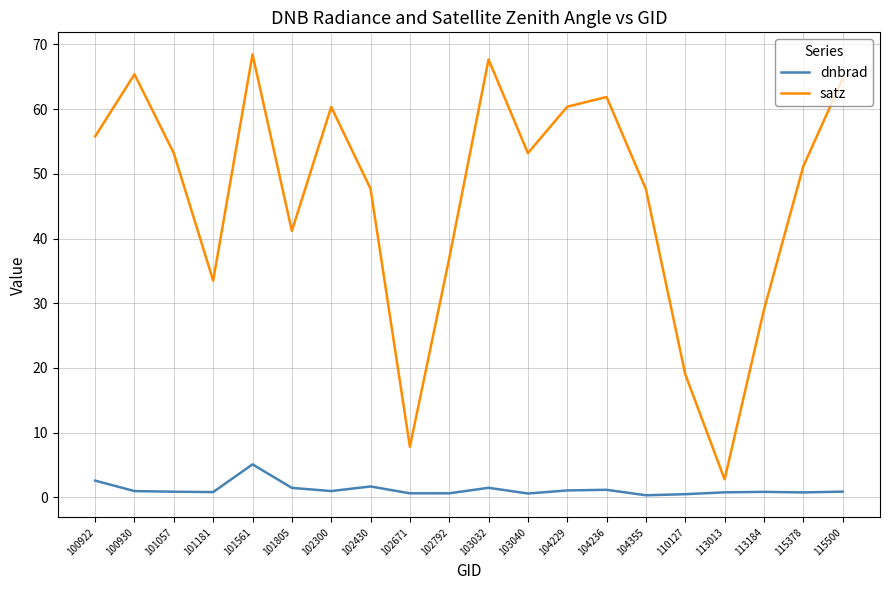

What is the sum of the dnbrad values at 102792 and 103040?

1.2